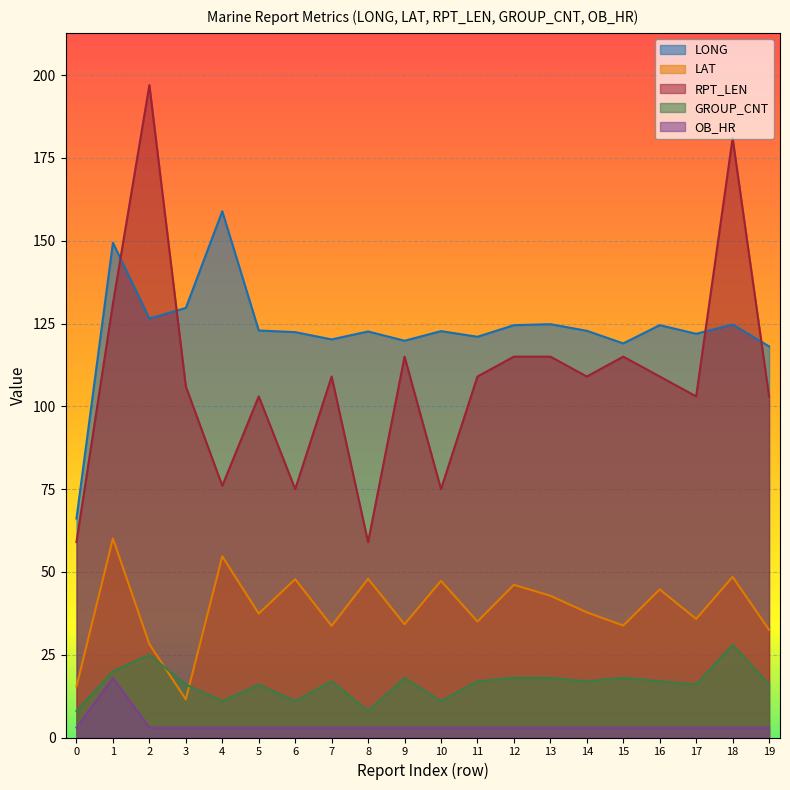

How many distinct data groups are displayed?

5